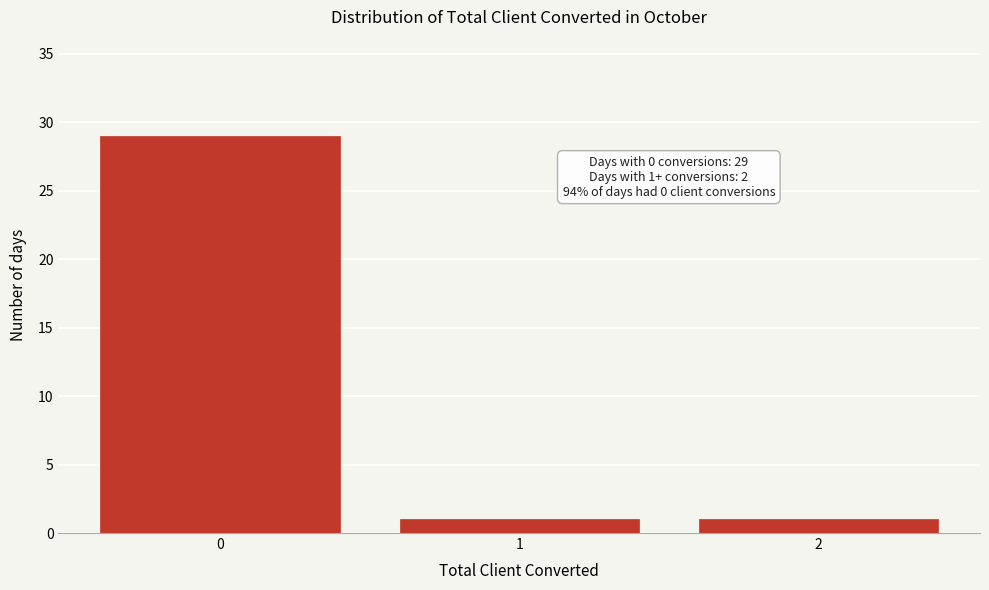

Reading left to right, what are all the values shown in this chart?

0=29	1=1	2=1